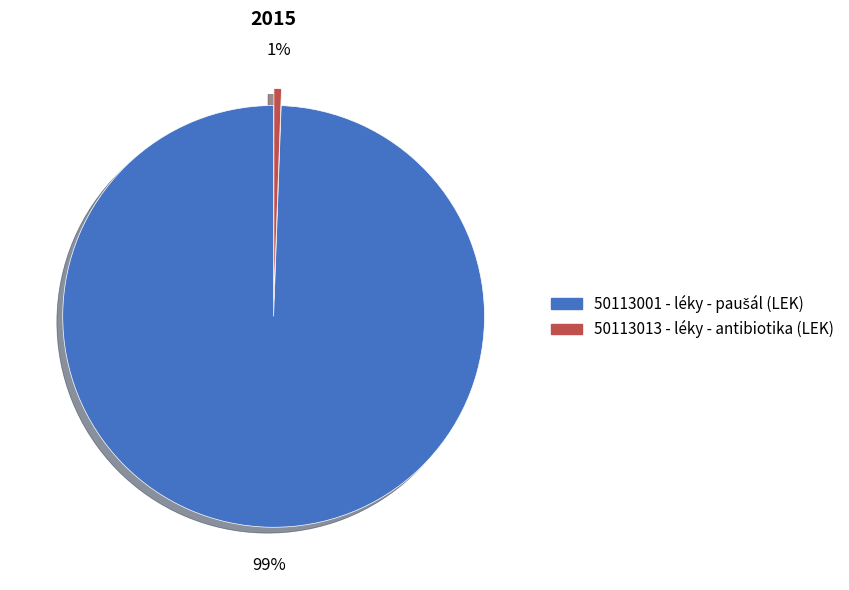

Which category has the smallest portion of the pie?

50113013 - léky - antibiotika (LEK)